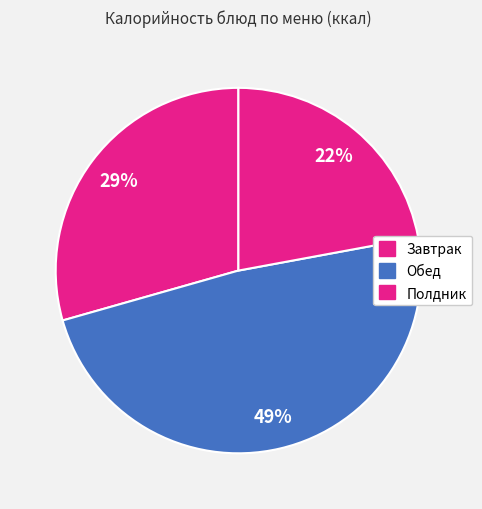

How many slices are in this pie chart?

3